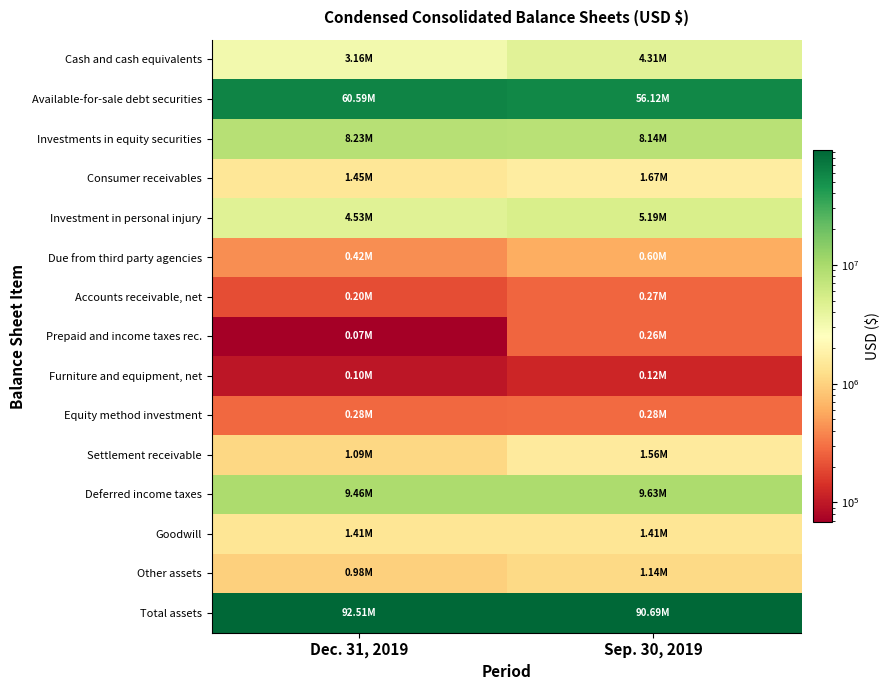

At how many categories does at least one series exceed 35786938?

2